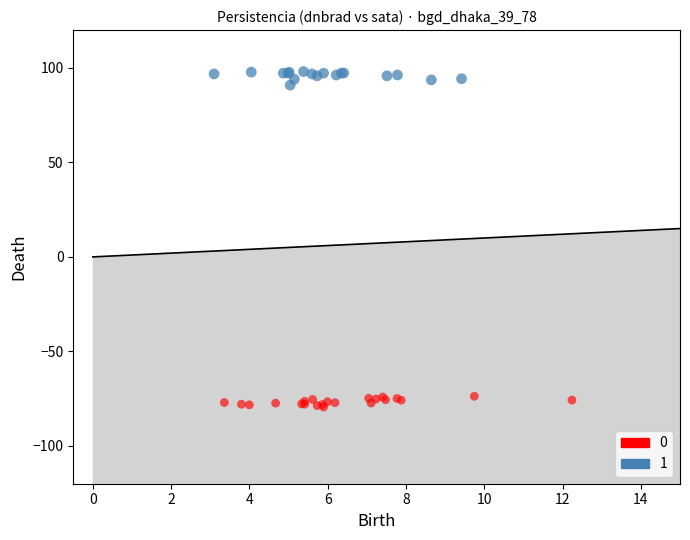

Which series reaches the minimum Y coordinate?

0